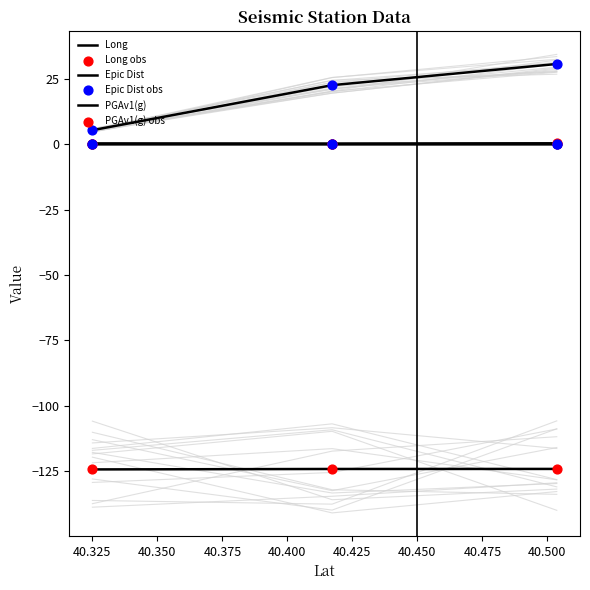

What is the total value across all series at 40.5036?

-93.2